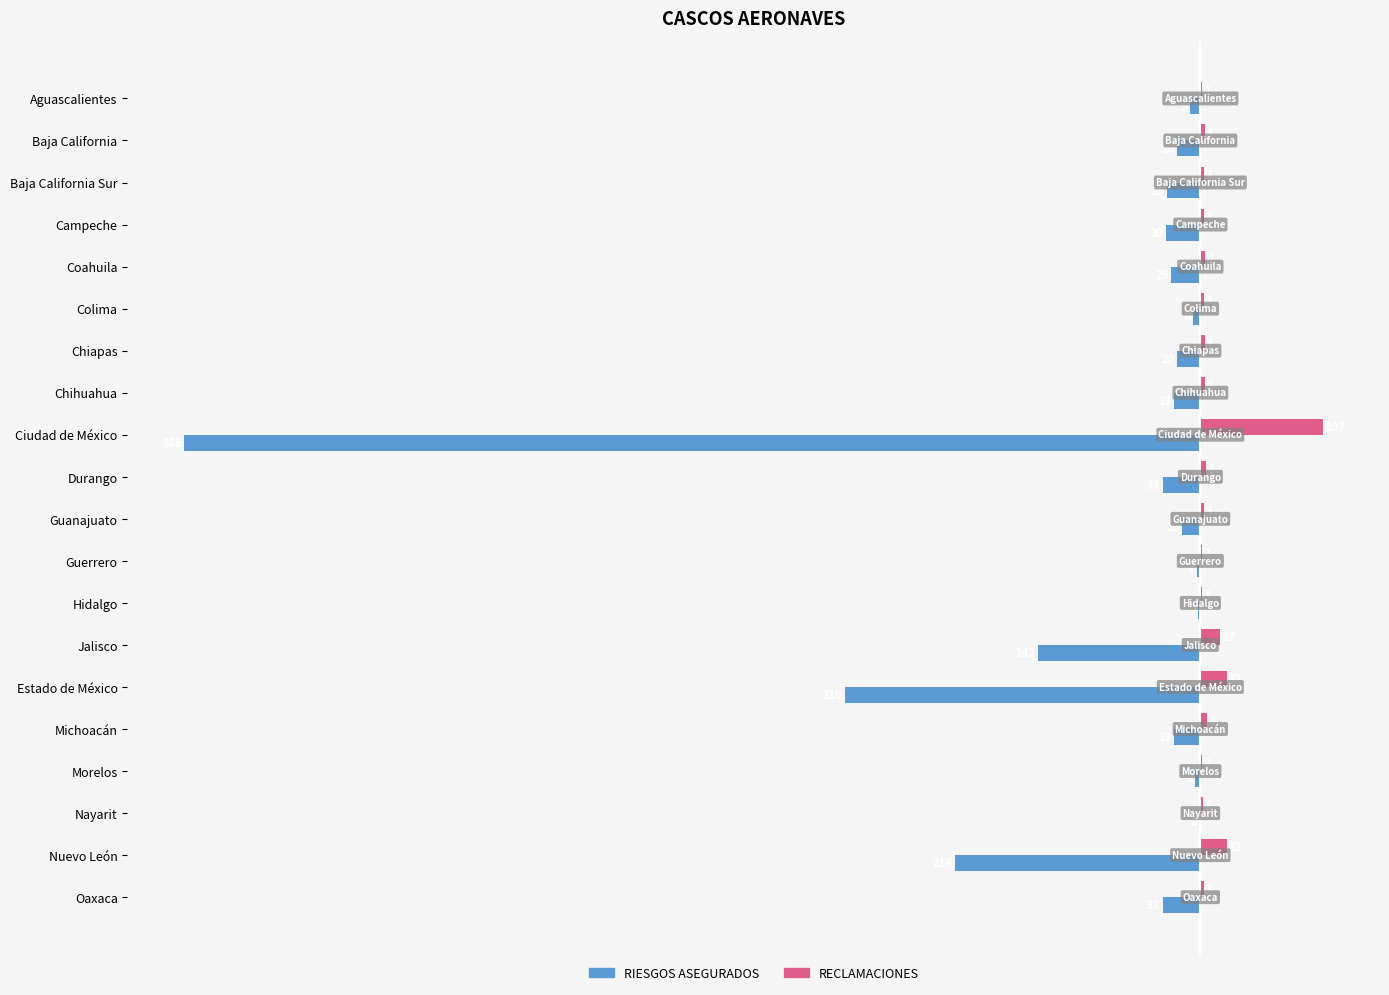

Between Hidalgo and Morelos, which series saw the biggest shift?

RIESGOS ASEGURADOS